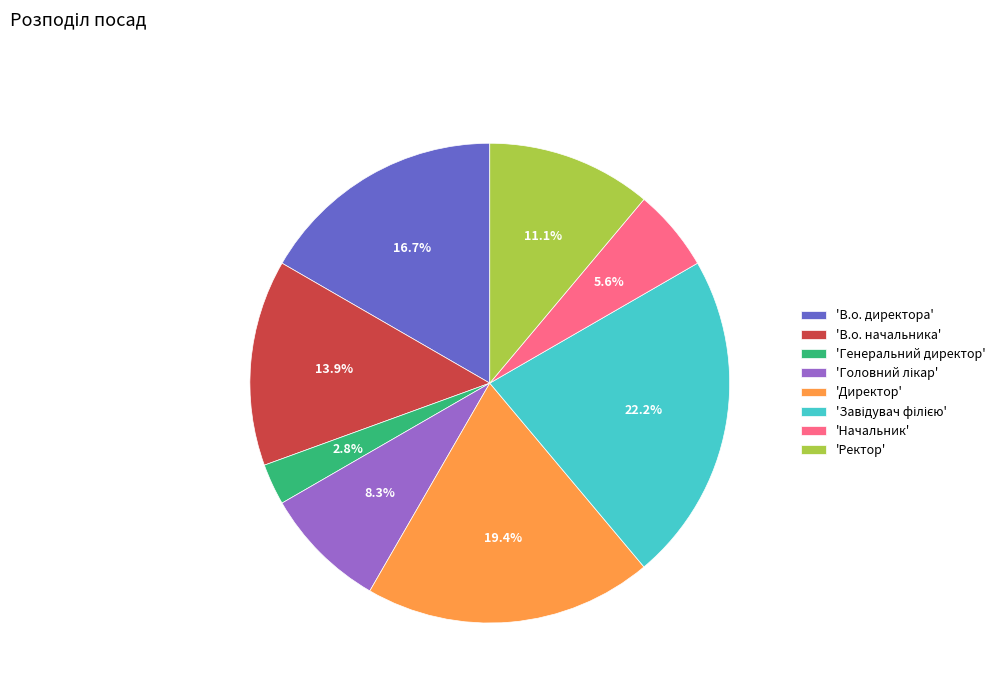

Between 'В.о. директора' and 'Генеральний директор', which is larger?

'В.о. директора'